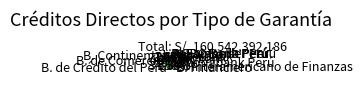

What percentage is the B. Falabella Perú slice, to the nearest percent?

1%